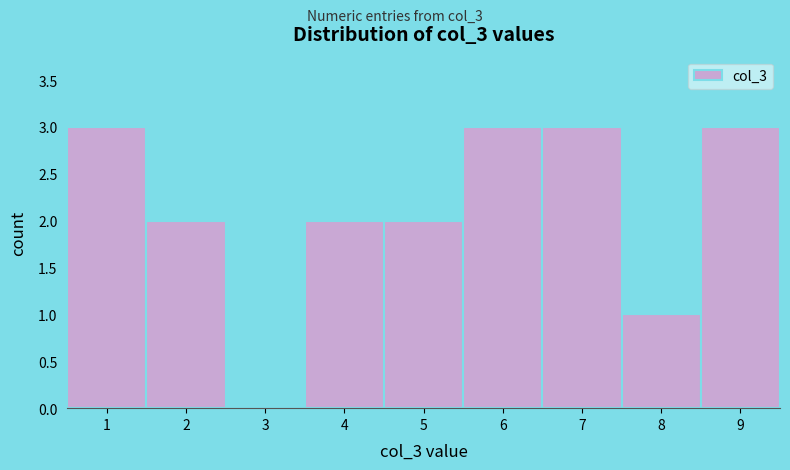

Reading left to right, what are all the values shown in this chart?

1=3	2=2	3=0	4=2	5=2	6=3	7=3	8=1	9=3